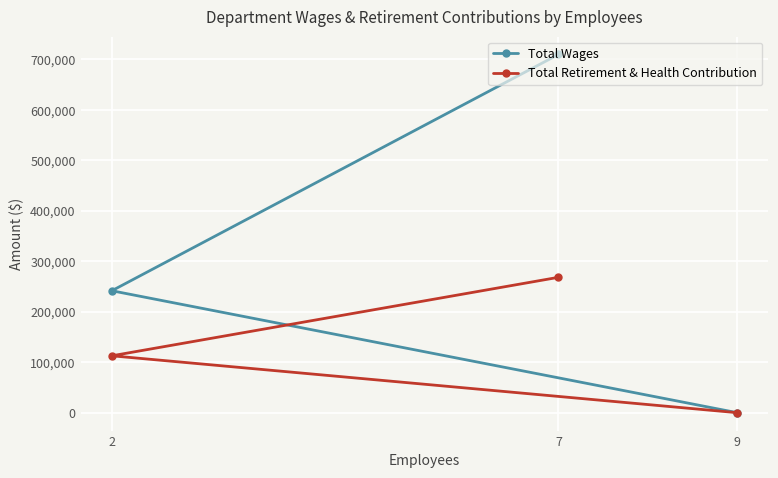

How many positive values does the Total Retirement & Health Contribution series have?

2